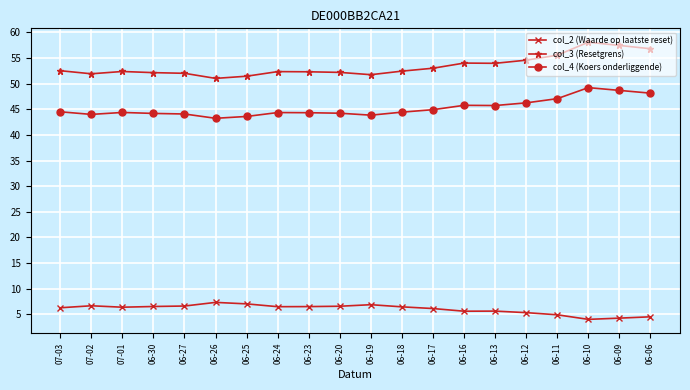

What position from the right is 06-12?

5